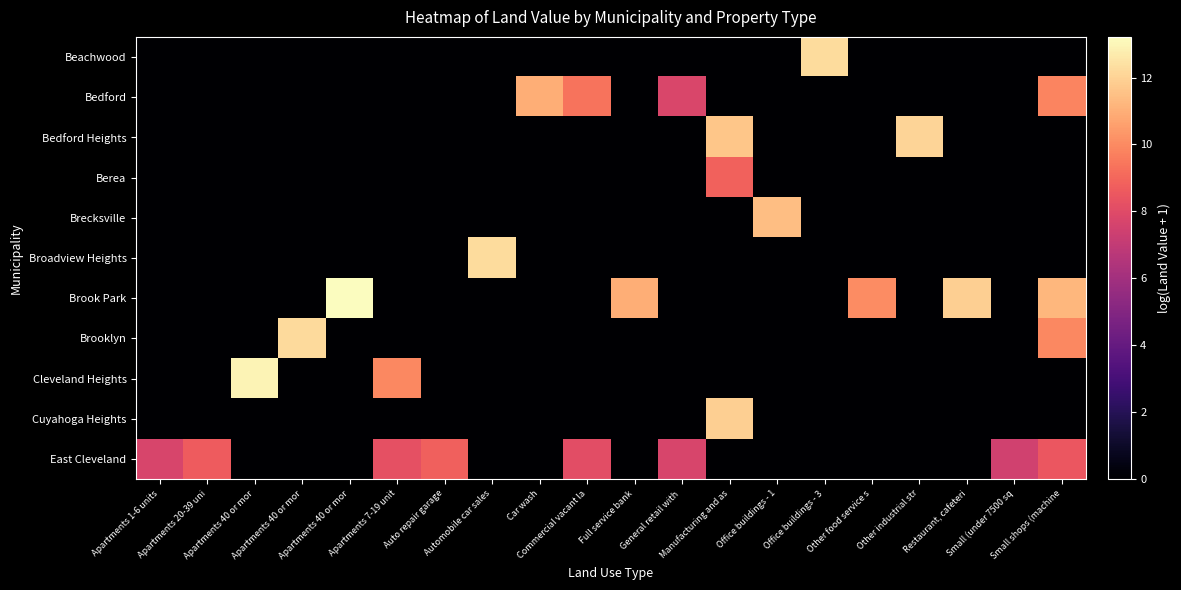

Which series has the largest range (max minus min)?

Brook Park